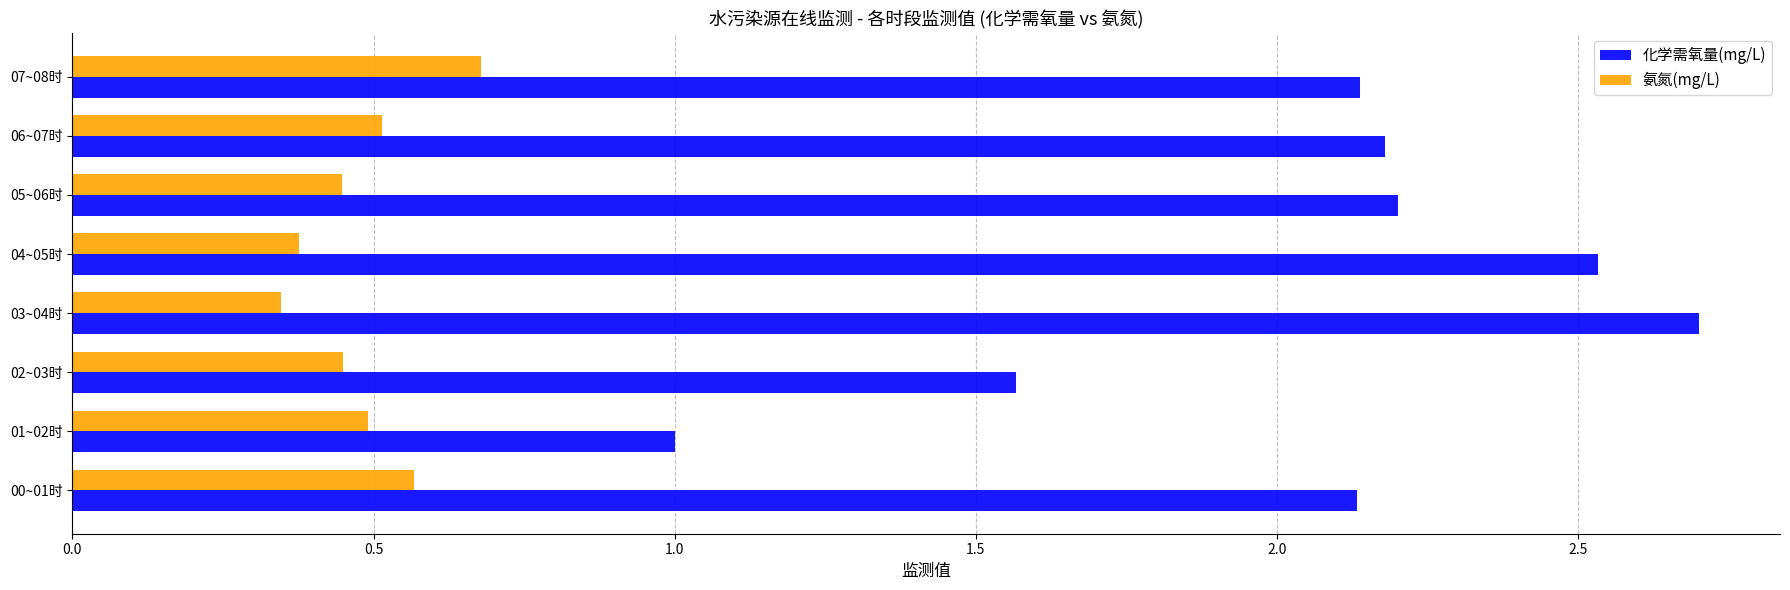

Which series has the widest spread of values?

化学需氧量(mg/L)